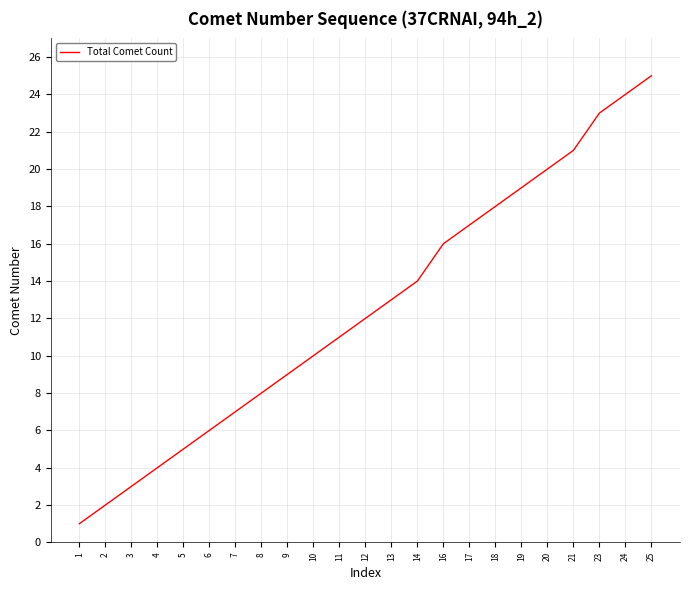

What is the minimum value shown in the chart?

1